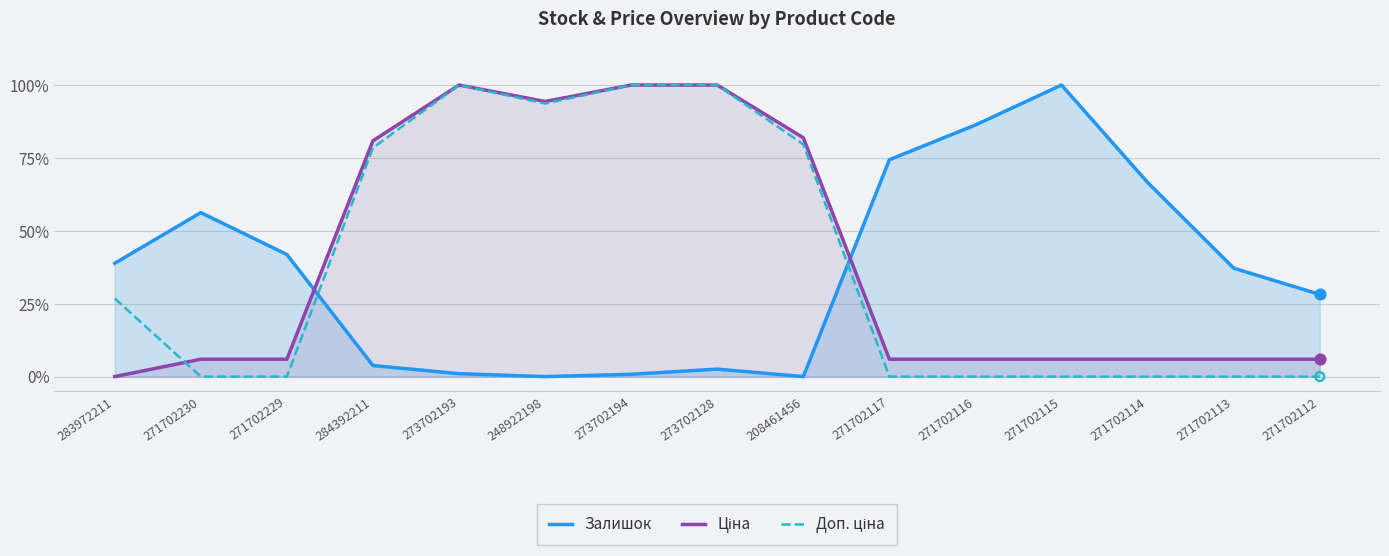

At how many categories does at least one series exceed 0?

15